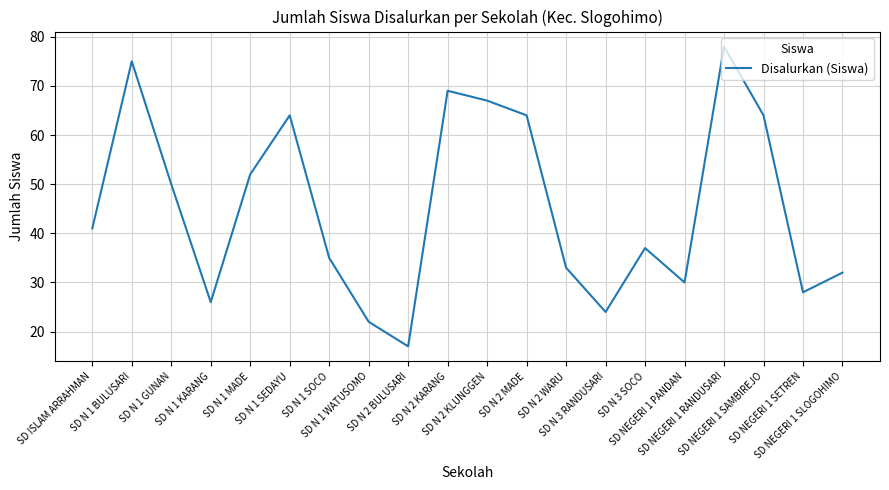

Reading right to left, what are all the values shown in this chart?

32	28	64	78	30	37	24	33	64	67	69	17	22	35	64	52	26	50	75	41